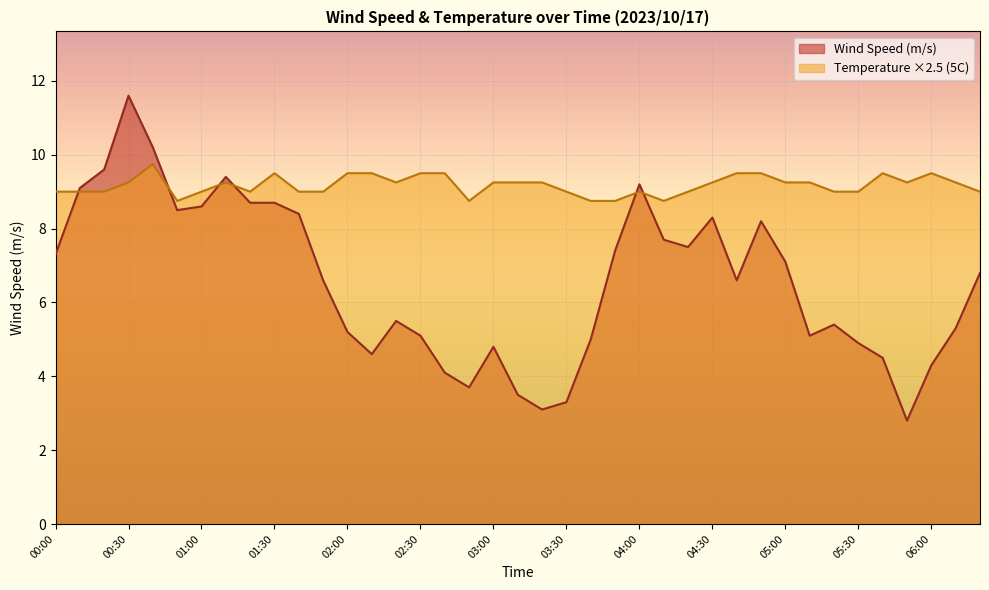

What is the average value of the Wind Speed (m/s) series?

6.6